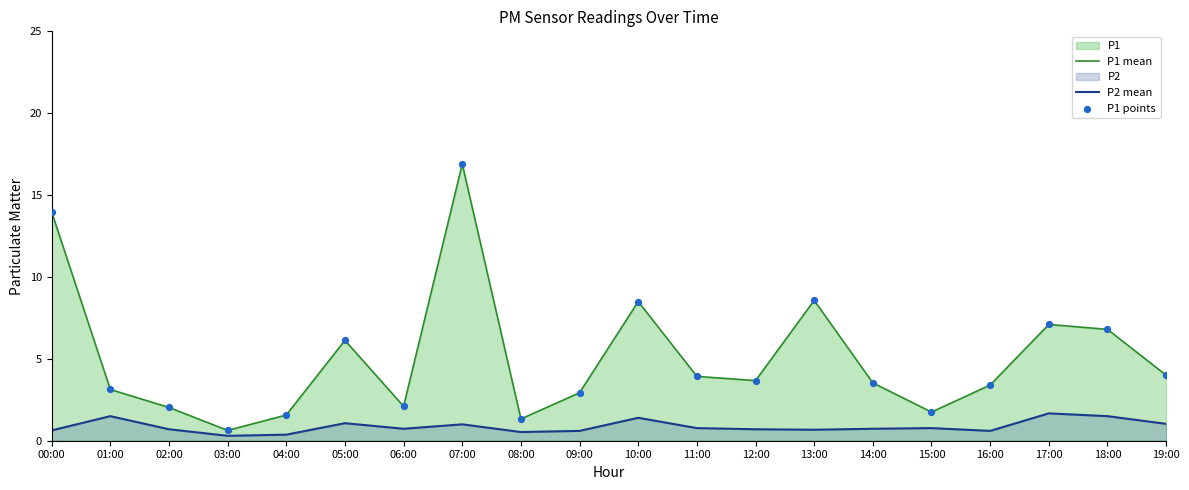

What is the total value across all series at 01:00?

4.6